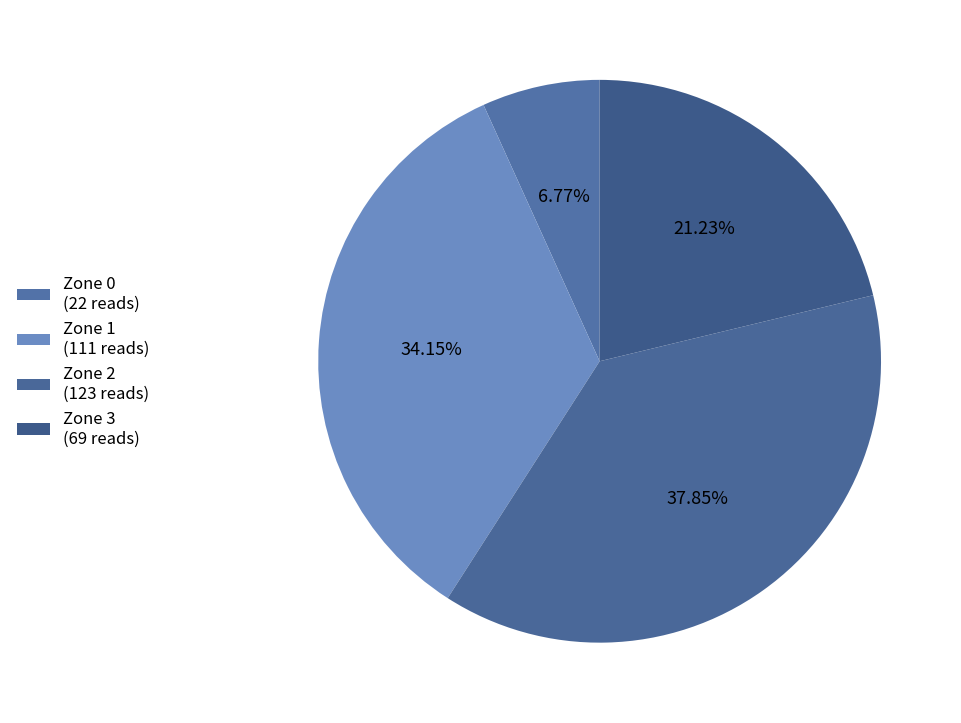

What portion of the pie excludes Zone 0?

93.2%